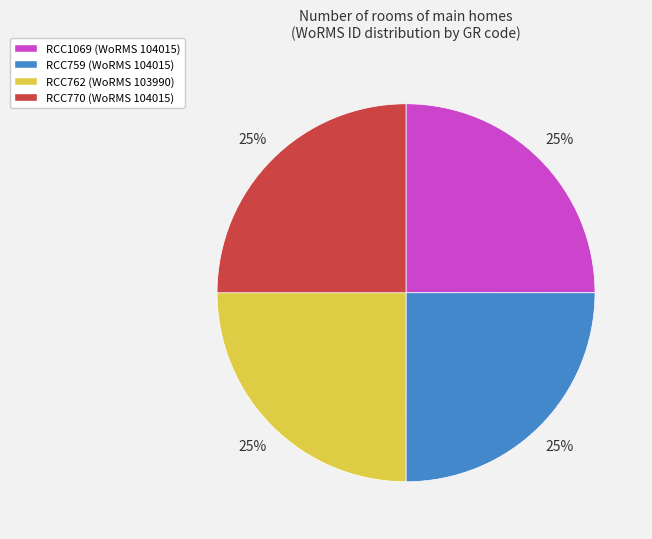

To the nearest percent, what percentage of the pie is RCC762?

25%